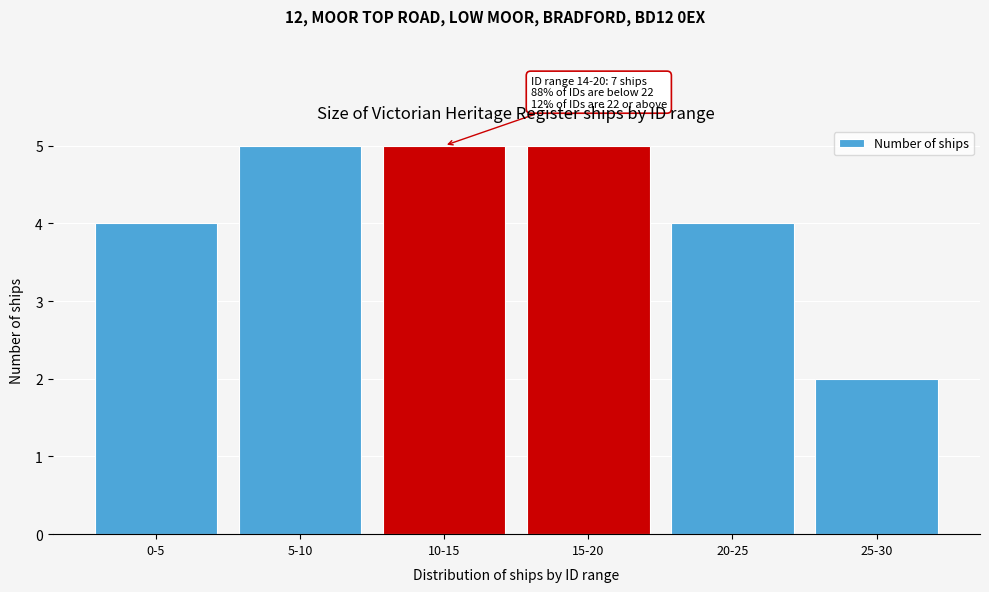

Reading left to right, list all the values displayed in this chart.

0-5=4	5-10=5	10-15=5	15-20=5	20-25=4	25-30=2